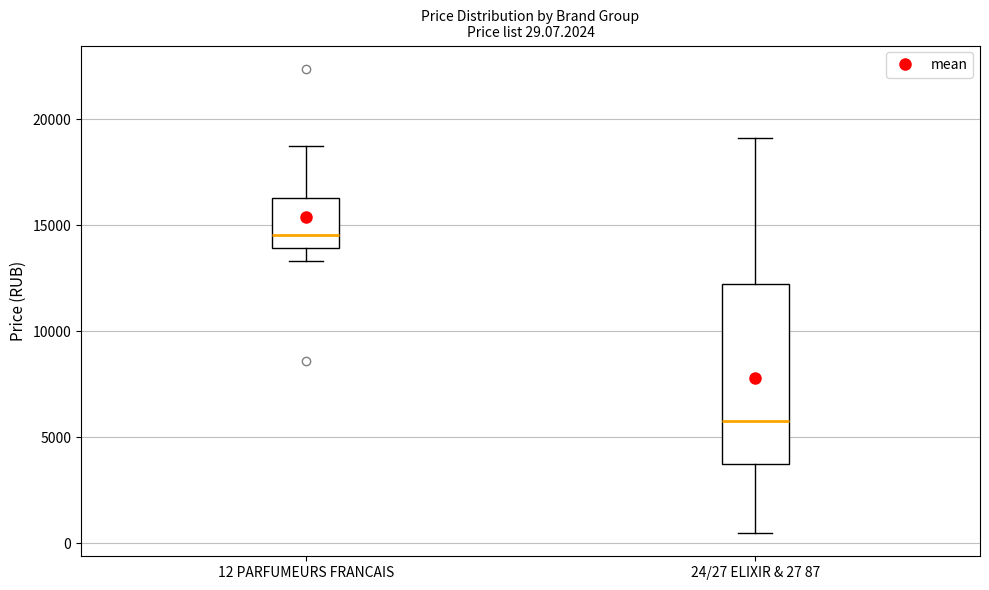

Which box is the tallest, from its lower edge to its upper edge?

24/27 ELIXIR & 27 87